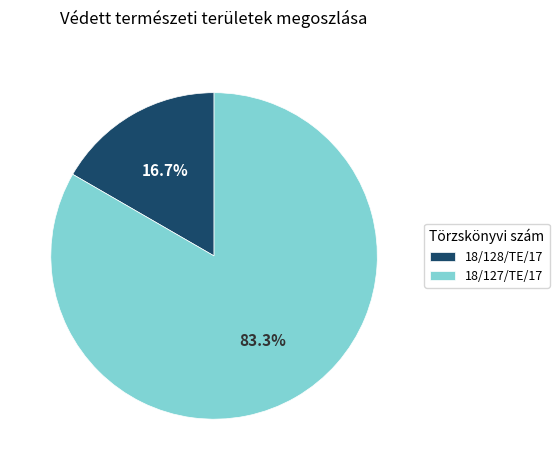

Does any single category account for the majority?

Yes